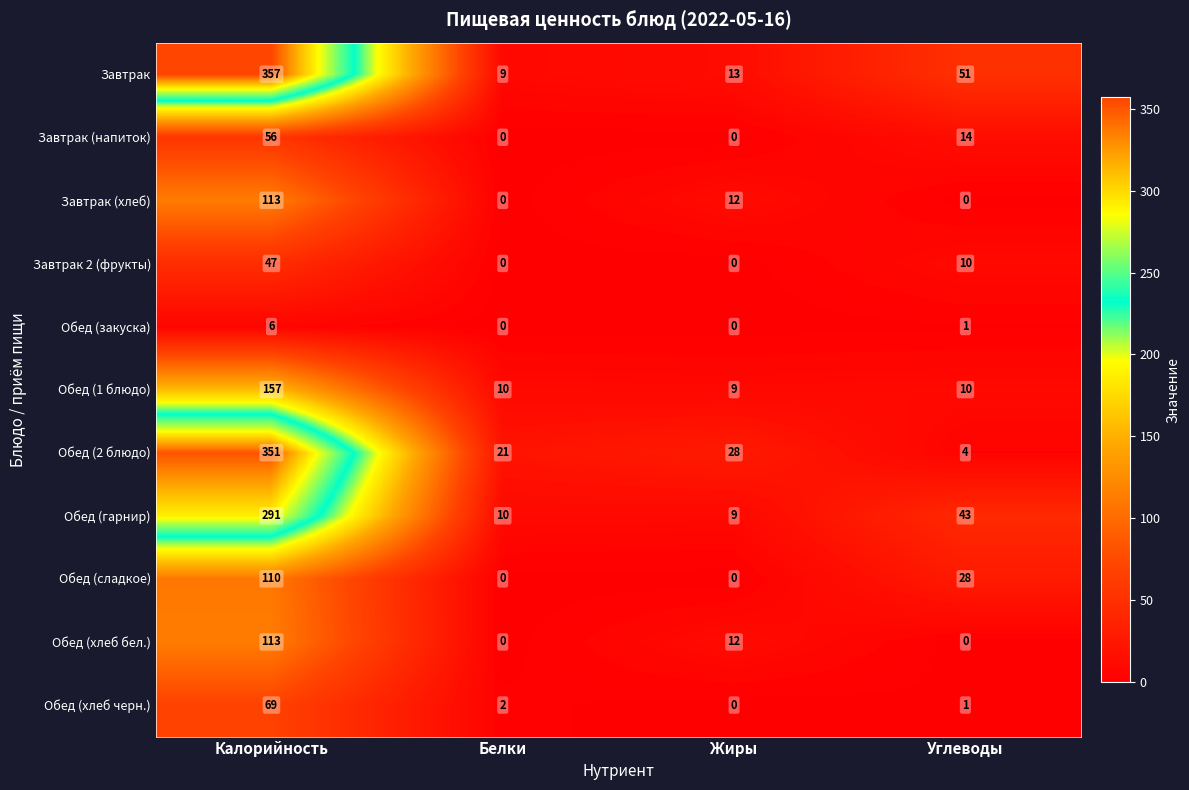

Count the number of categories in the chart.

4